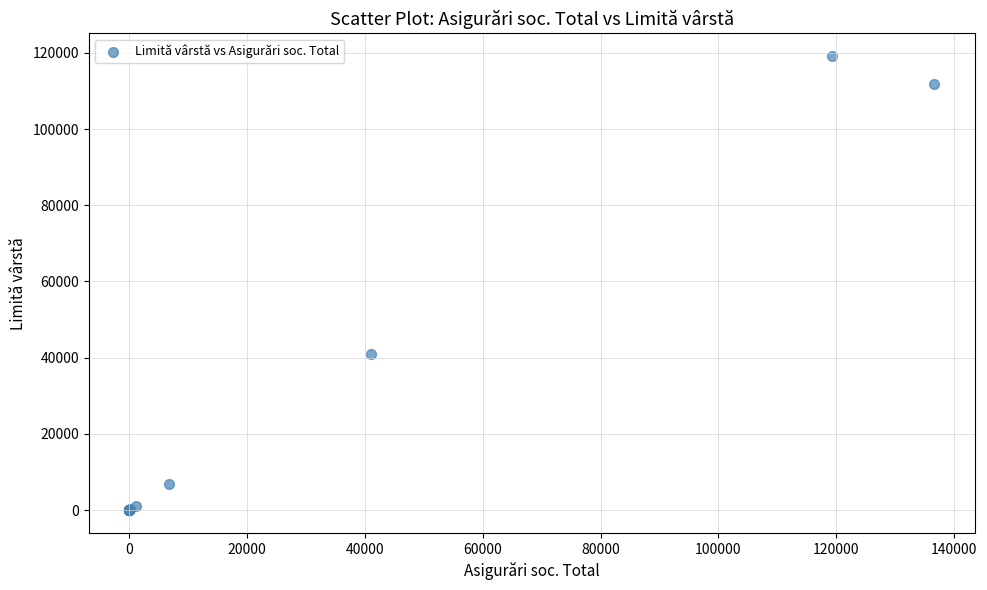

What Y value in the scatter plot is closest to 59561?

41043